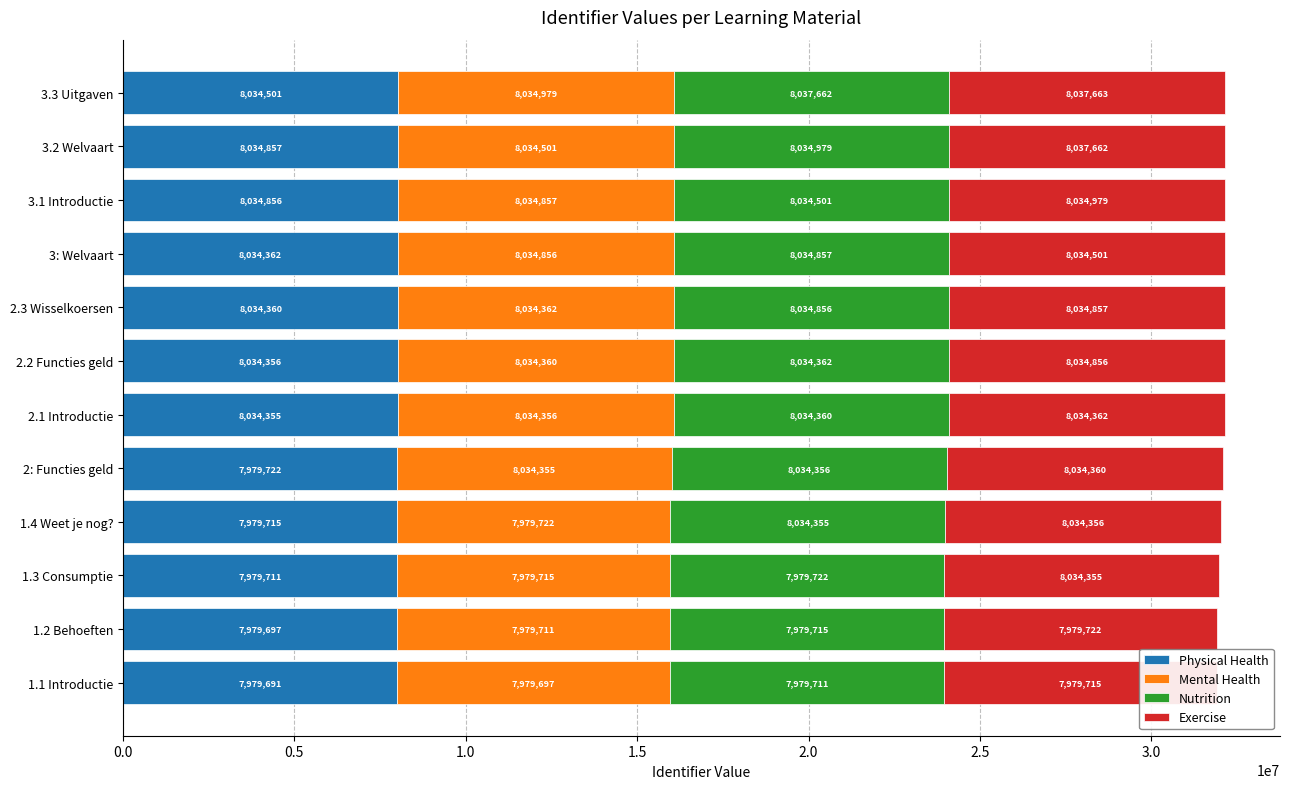

List the series in order of their peak value, highest first.

Exercise, Nutrition, Mental Health, Physical Health